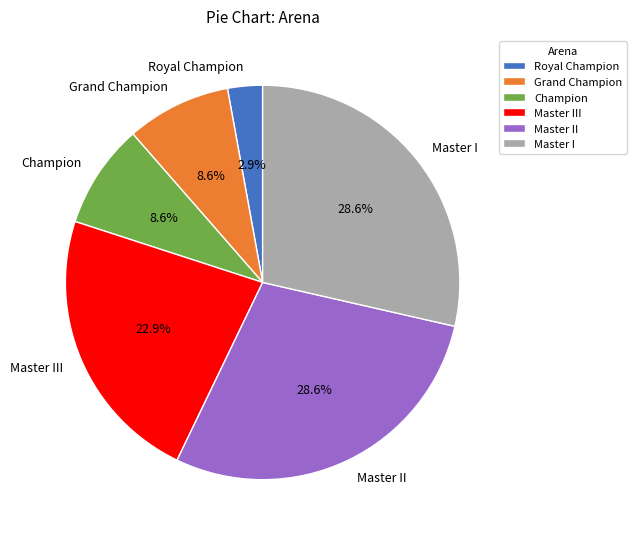

Is Master I the majority of the pie?

No